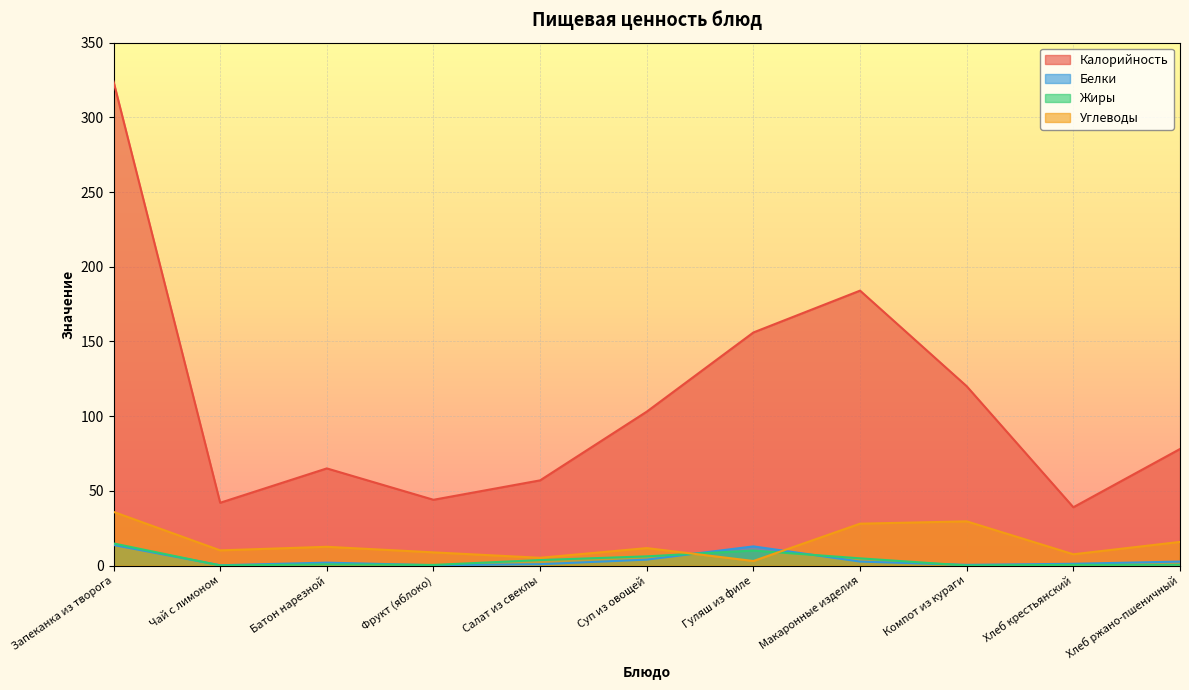

What is the approximate value of Калорийность at Батон нарезной?

65.0